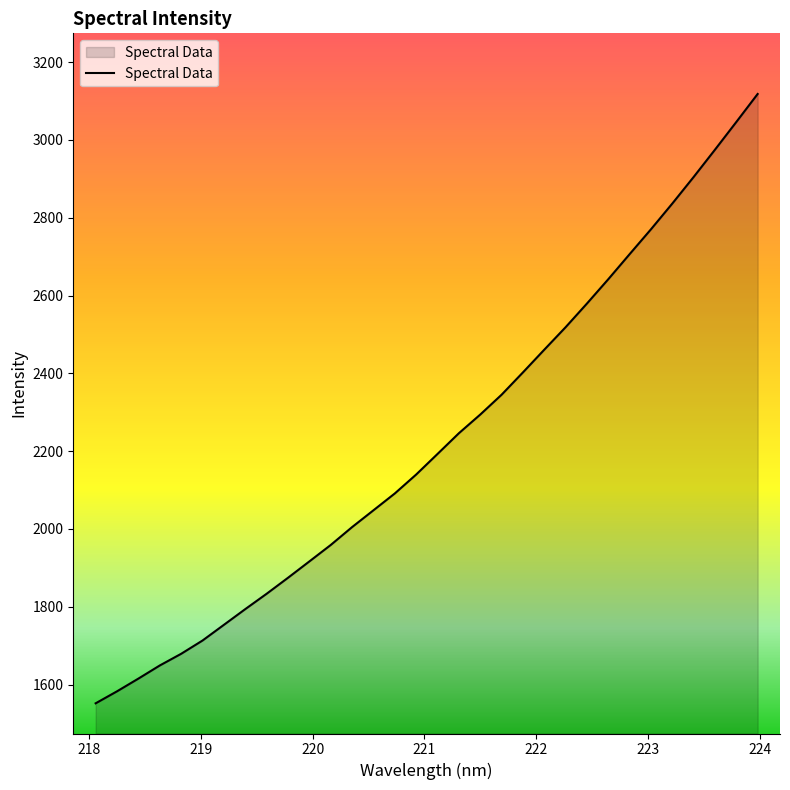

What is the difference between the maximum and minimum values?

1566.1